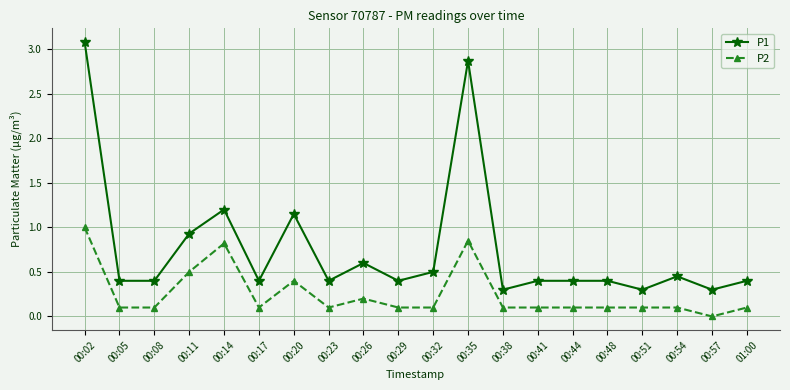

What is the spread (max minus min) of values at 00:14?

0.4